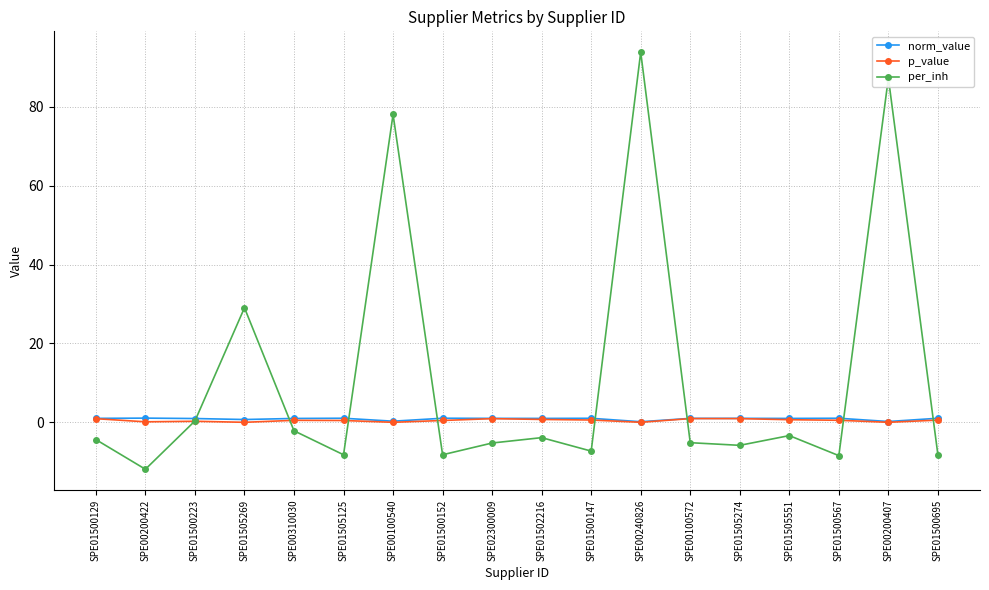

How many times do norm_value and per_inh cross each other?

8